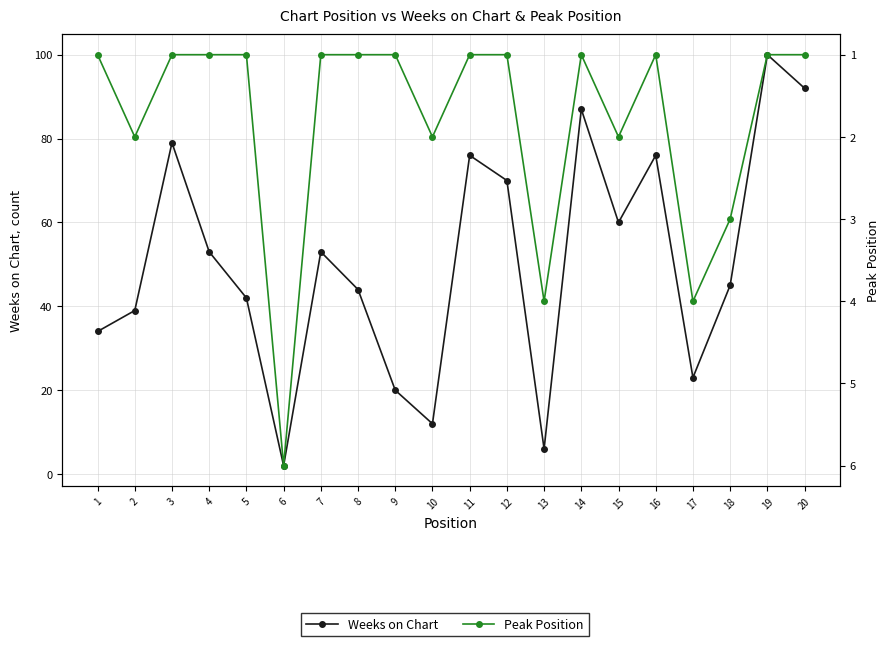

At which category is the sum across all series the highest?

19